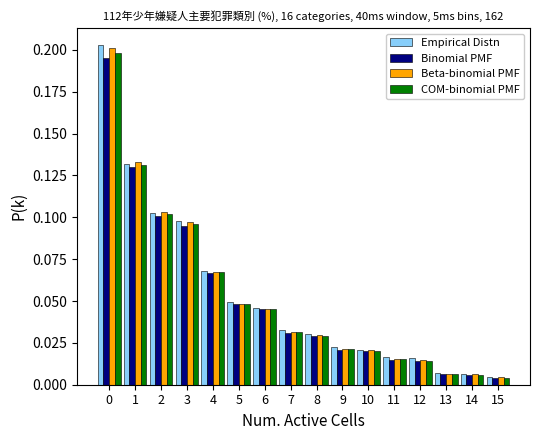

At how many categories does at least one series exceed 0?

16